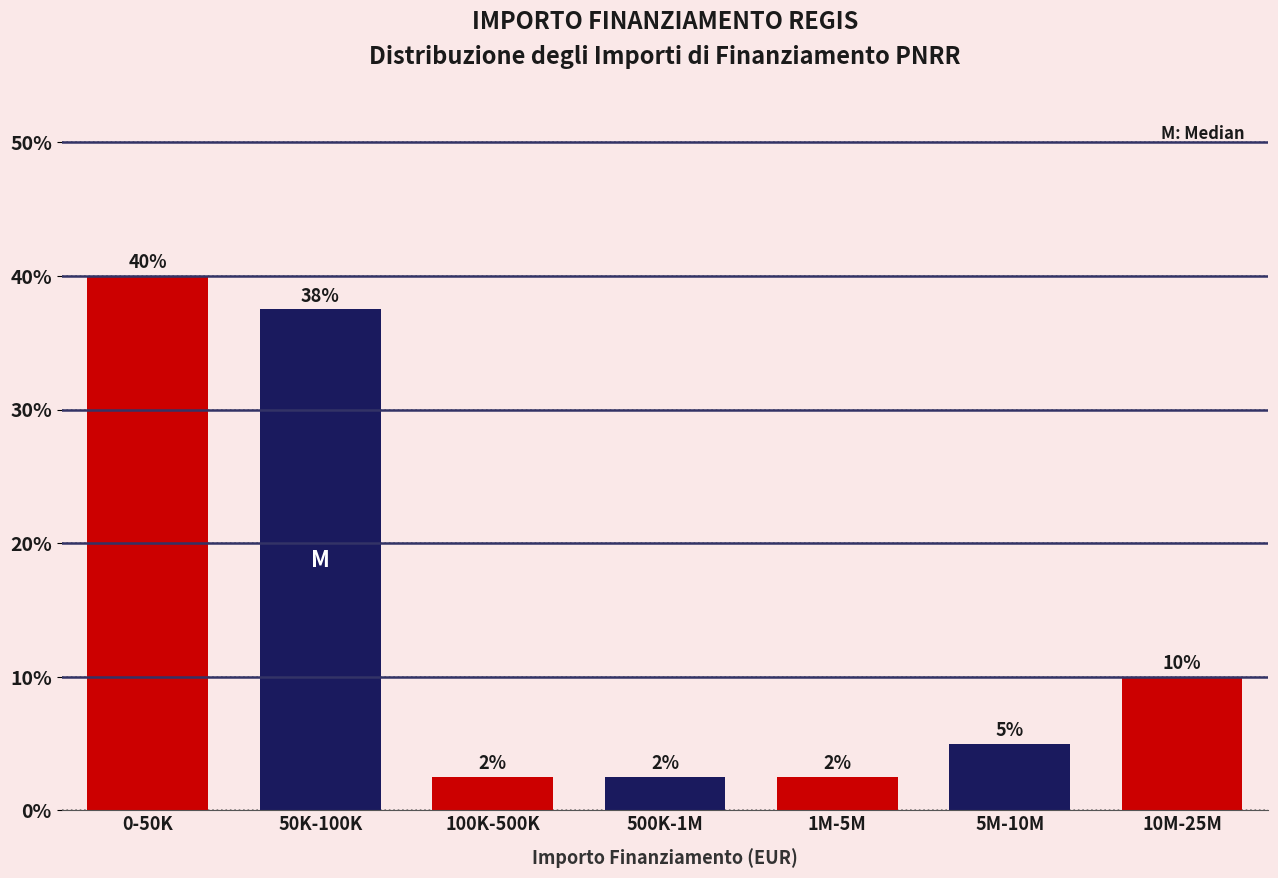

How many bars are there in total?

7